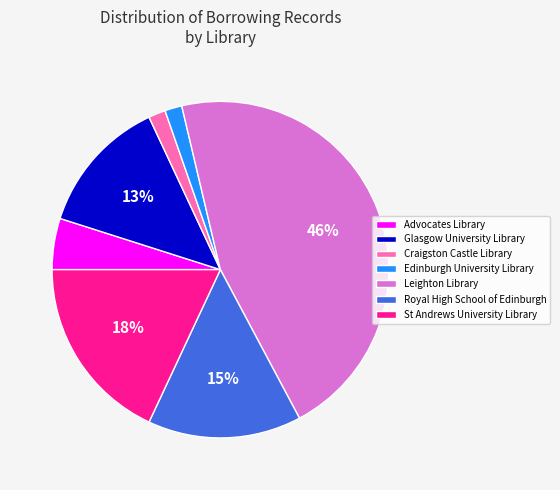

How many segments does this pie chart have?

7